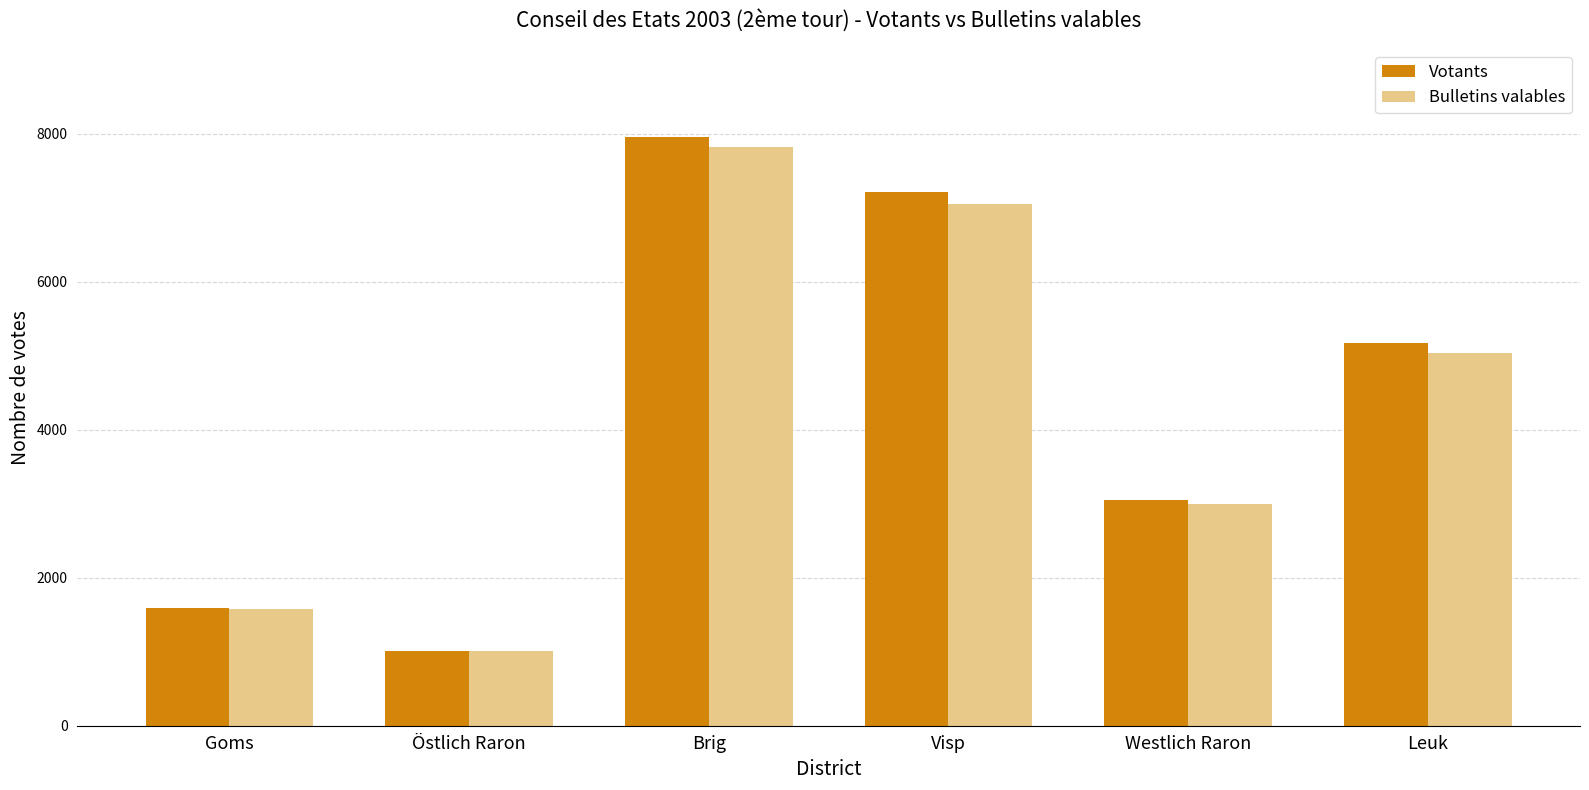

Which series has the largest total across all categories?

Votants